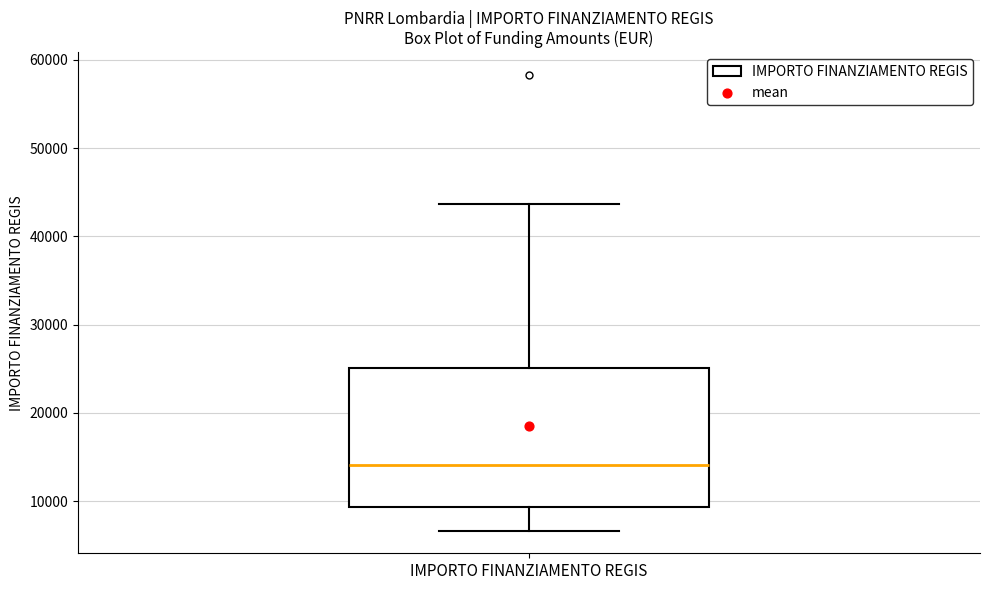

Where does the lower whisker of the box for IMPORTO FINANZIAMENTO REGIS end on the y-axis? The values are not printed on the chart, so give them approximately, as read against the axis.

7000